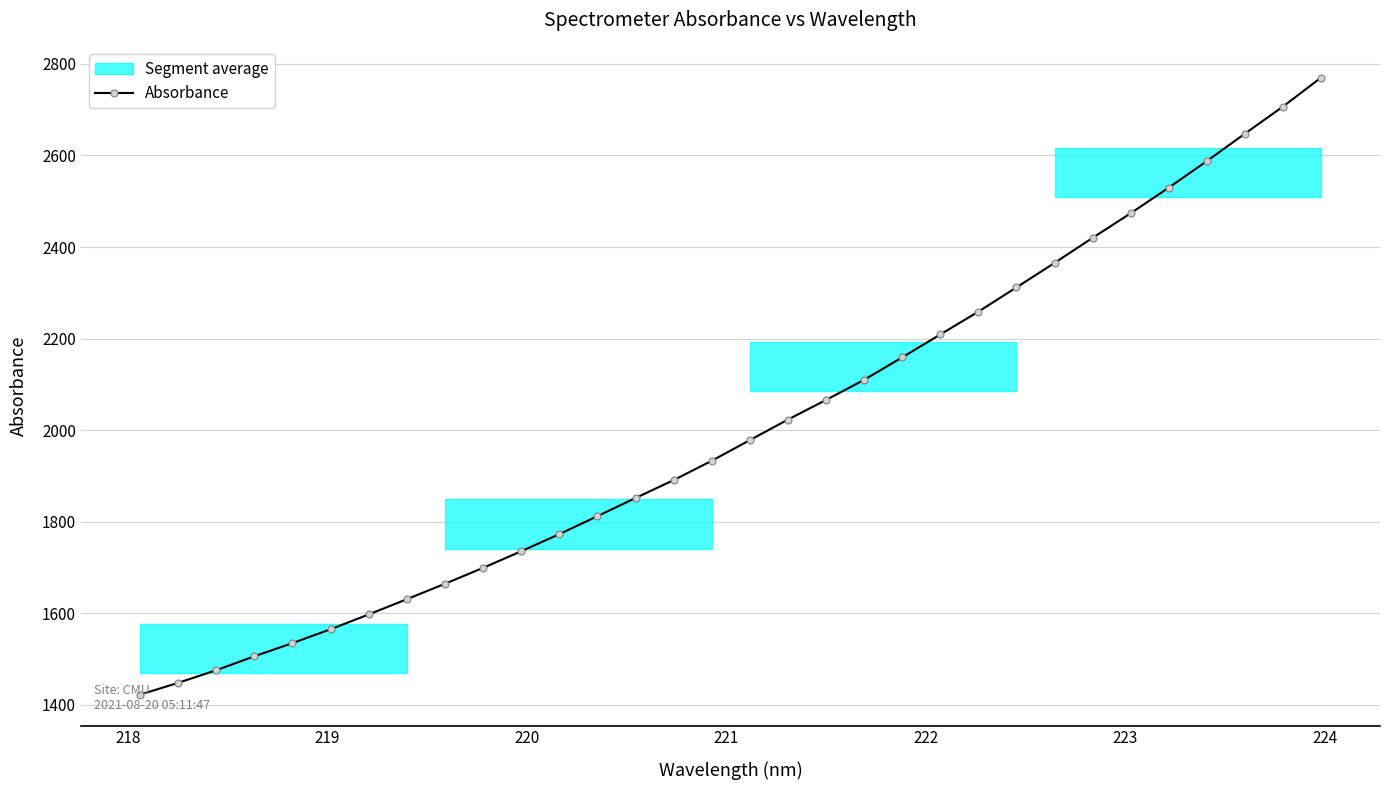

What is the value of the Absorbance point at the 28th from the left?

2529.7